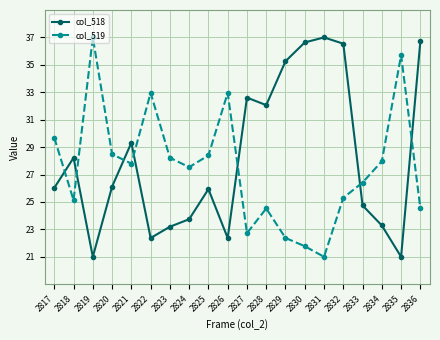

Is the value of col_519 at 2822 greater than the value of col_518 at 2822?

Yes